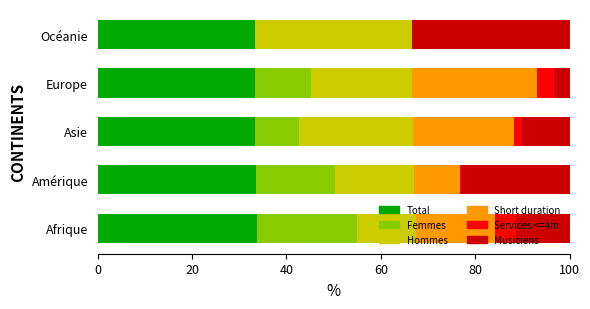

The Total series shows 53.5 at Amérique. True or false?

False